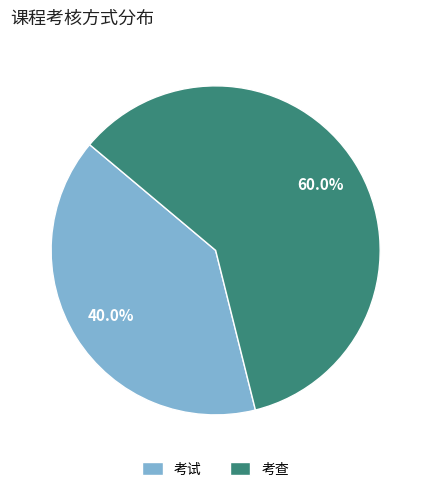

How many slices are in this pie chart?

2